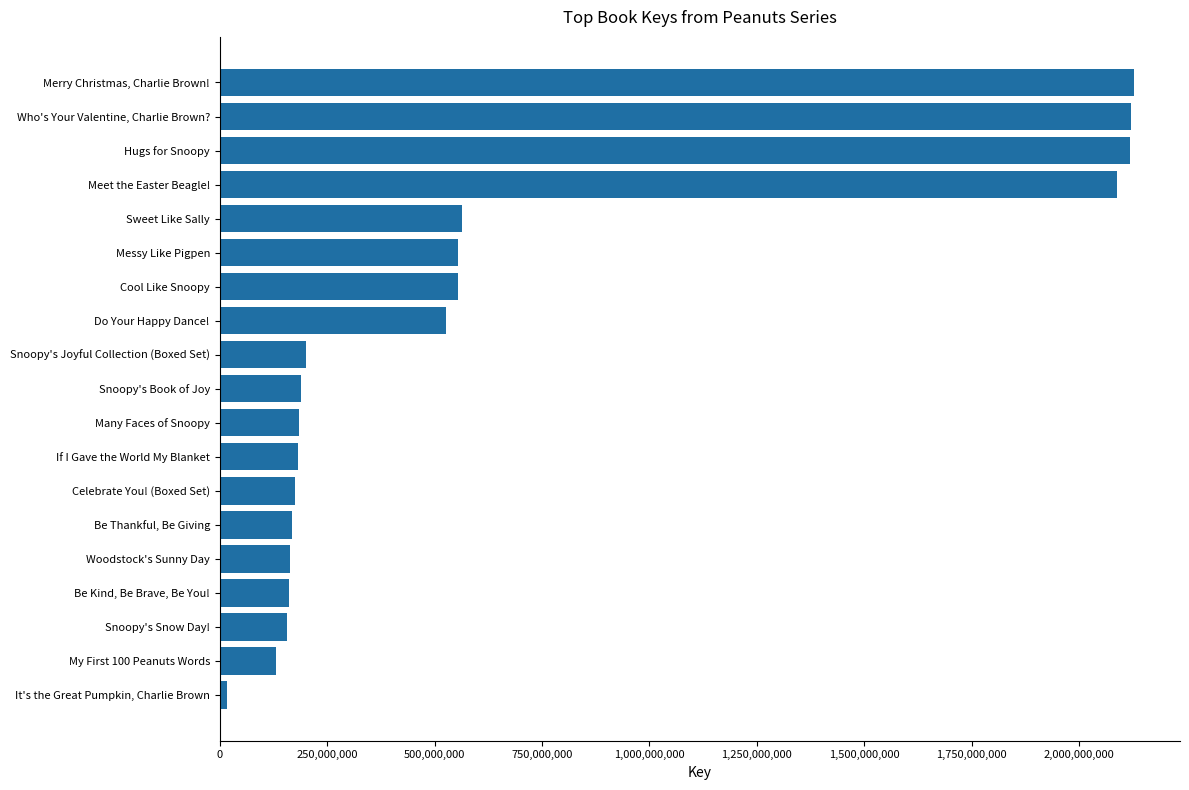

What is the difference between the maximum and minimum values?

2112515198